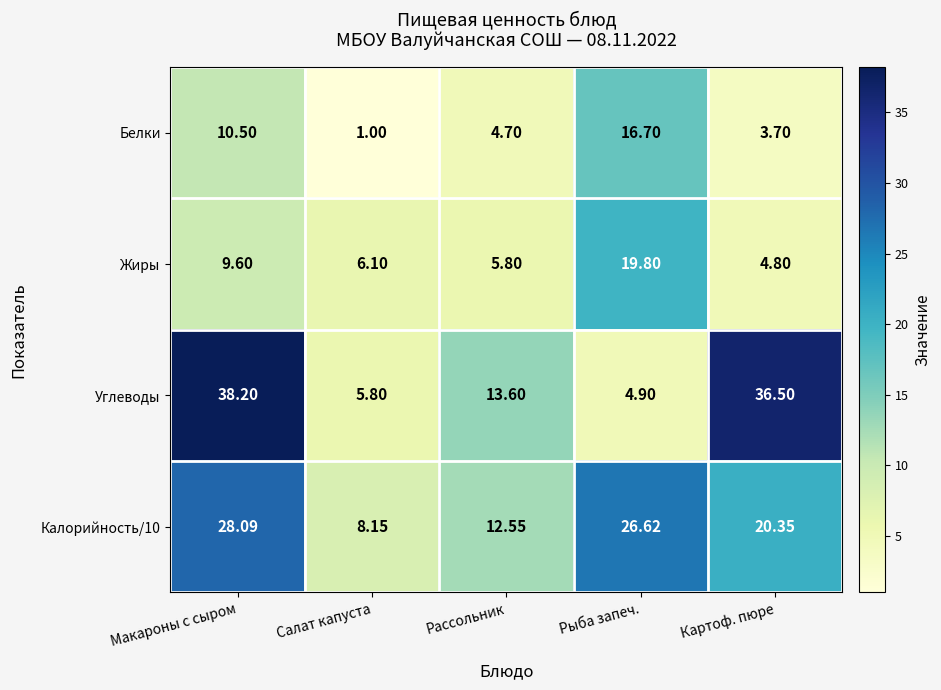

Which label corresponds to the largest value in the chart?

Макароны с сыром